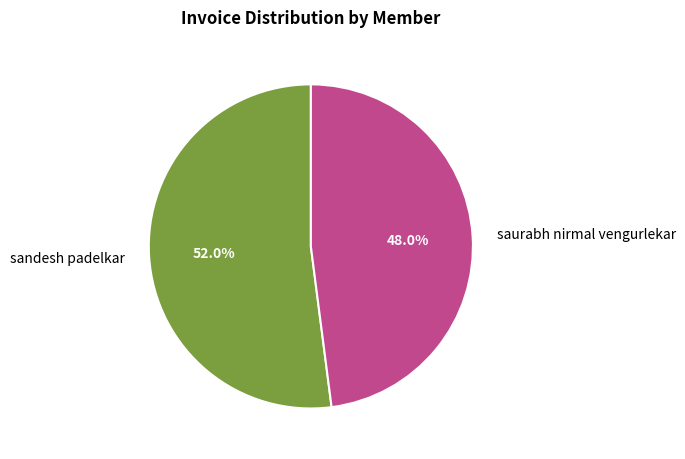

Which slice is the smallest?

saurabh nirmal vengurlekar